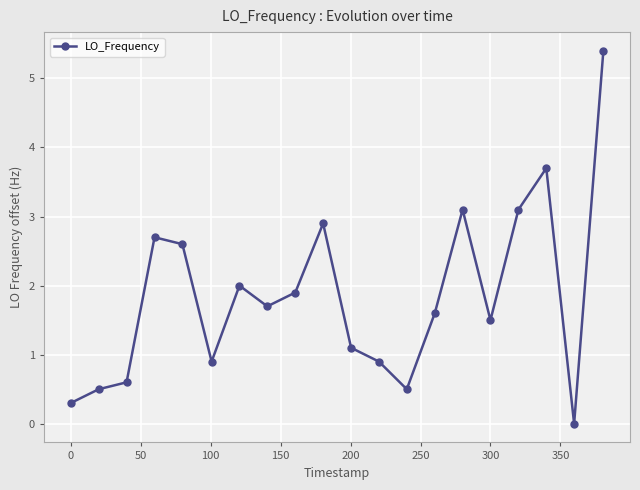

What is the difference between the second highest and minimum values?

3.7